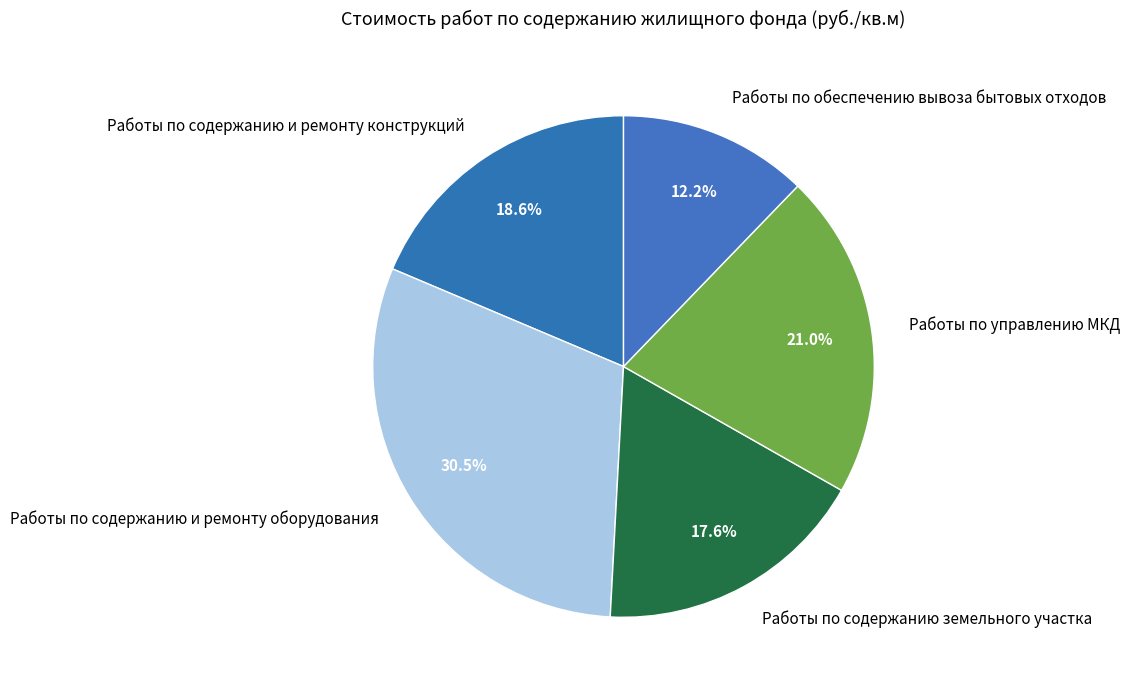

What percentage is the Работы по содержанию и ремонту конструкций slice, to the nearest percent?

19%